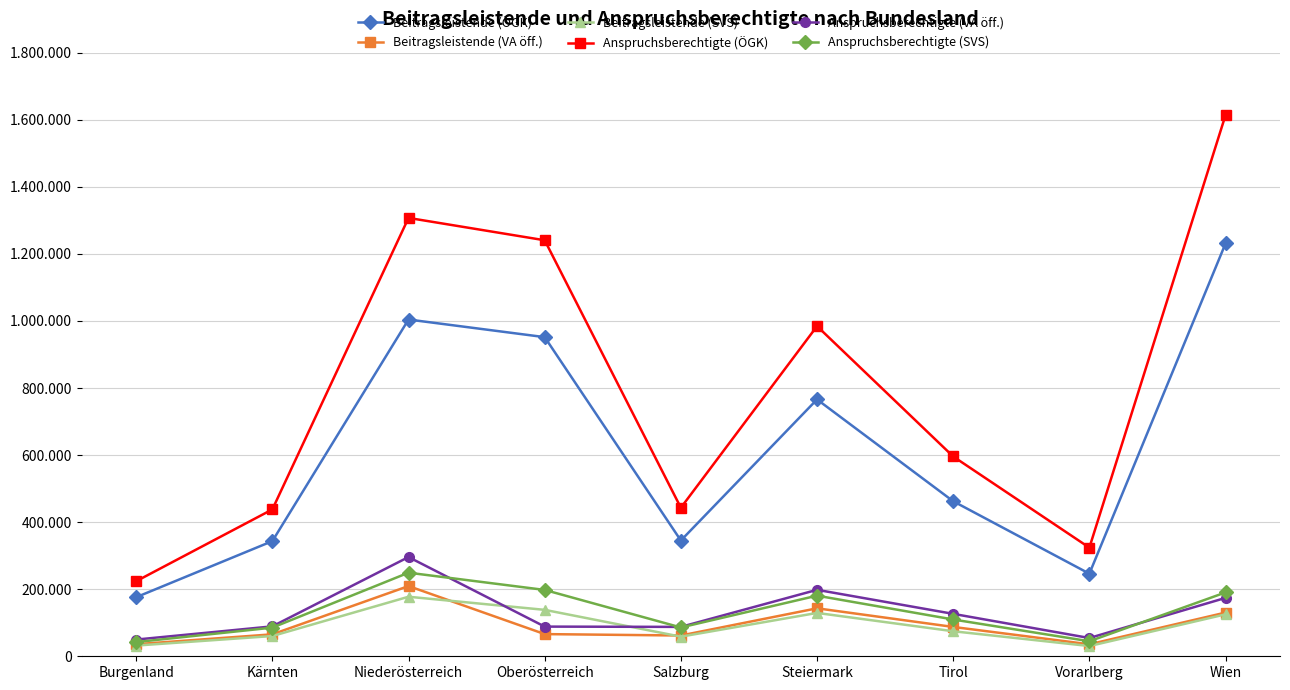

The value of Beitragsleistende (ÖGK) at Salzburg is 483161. True or false?

False